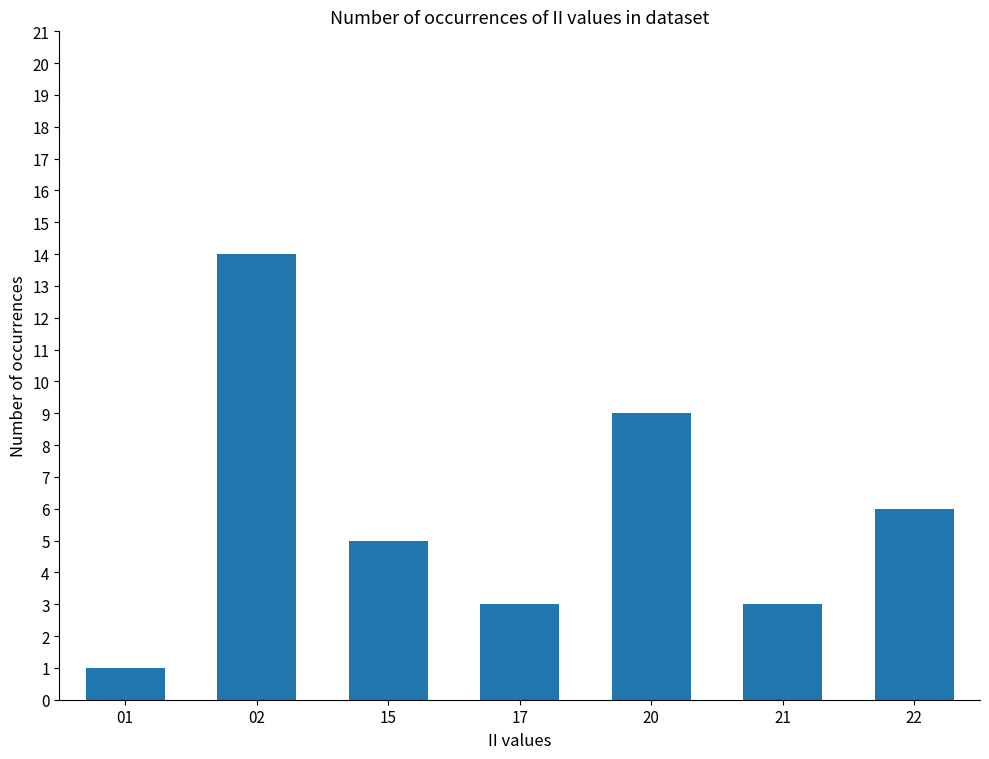

At which label does the data first exceed 5?

02